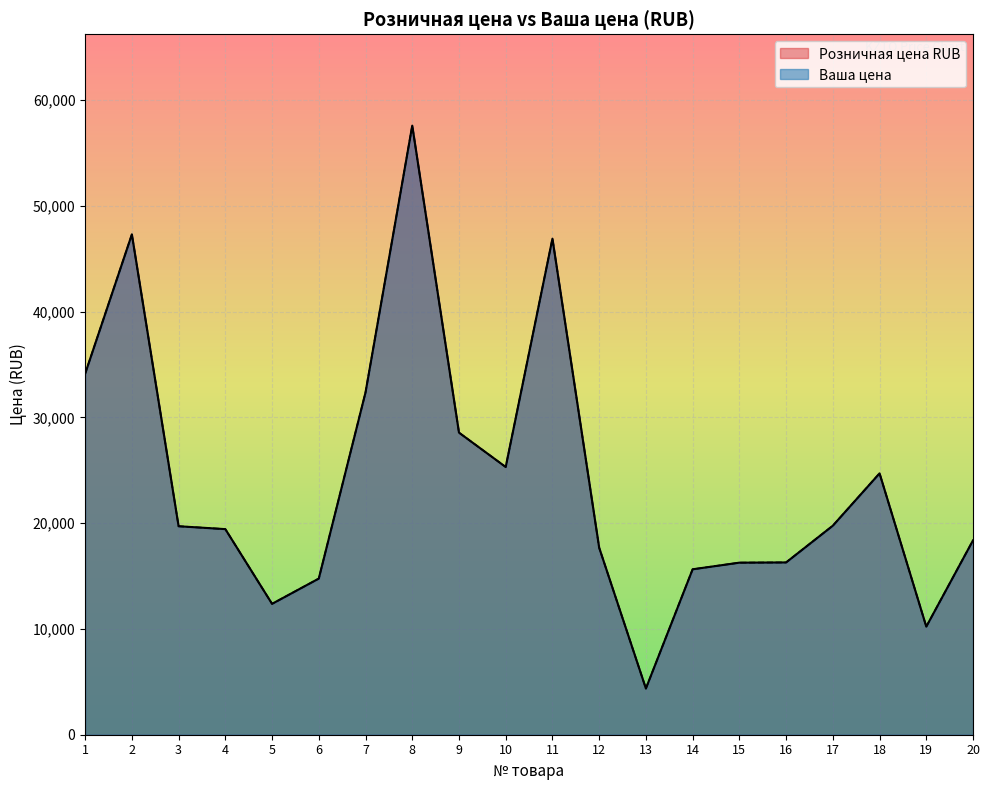

Reading right to left, transcribe all the data shown in this chart.

Розничная цена RUB: 18379	10221	24716	19767	16293	16271	15644	4370	17686	46911	25319	28569	57598	32365	14766	12377	19443	19716	47311	34136
Ваша цена: 18379	10221	24716	19767	16293	16271	15644	4370	17686	46911	25319	28569	57598	32365	14766	12377	19443	19716	47311	34136